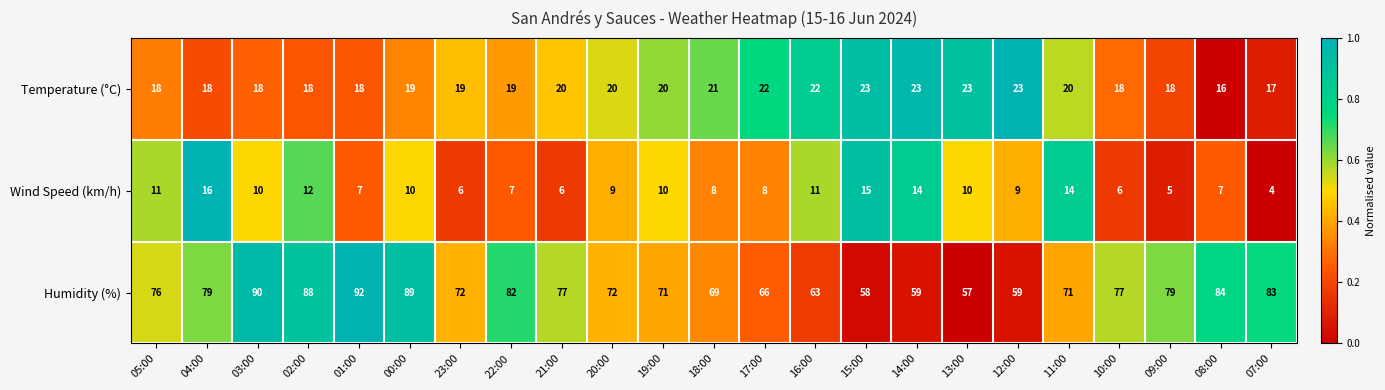

What is the difference between the second highest and second lowest values in the Humidity (%) series?

32